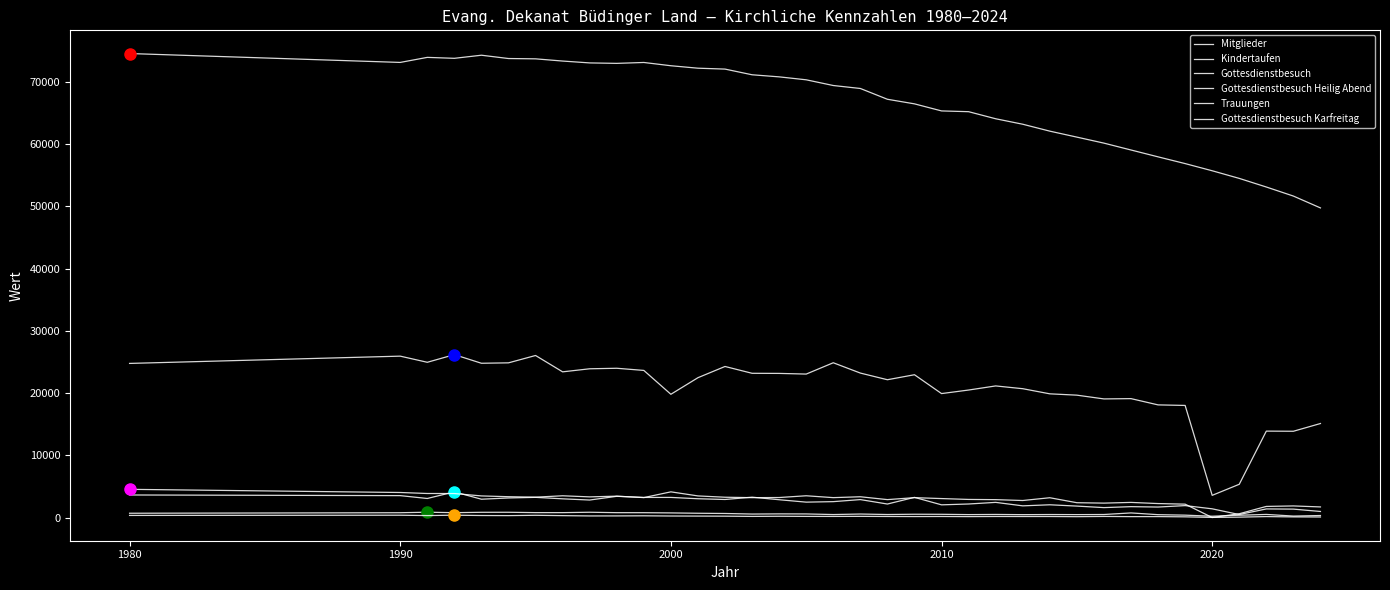

Reading left to right, transcribe all the data shown in this chart.

Mitglieder: 74587	73158	73969	73818	74316	73784	73734	73379	73079	73006	73150	72625	72230	72086	71173	70837	70364	69446	68970	67235	66497	65362	65238	64102	63222	62111	61151	60184	59081	57979	56895	55742	54516	53130	51675	49769
Kindertaufen: 689	771	854	779	840	845	786	785	849	780	776	742	686	650	558	585	575	479	561	484	528	518	469	495	461	482	467	486	738	457	382	207	368	498	232	320
Gottesdienstbesuch: 3624	3521	3061	4124	2943	3143	3243	3005	2811	3411	3229	3232	3019	2900	3272	2861	2473	2553	2882	2169	3240	2039	2175	2435	1877	2048	1838	1594	1748	1685	1916	1399	480	1382	1352	973
Gottesdienstbesuch Heilig Abend: 24773	25942	24954	26186	24798	24865	26047	23418	23910	23994	23647	19811	22478	24281	23185	23167	23060	24879	23222	22150	22954	19924	20494	21154	20708	19884	19670	19066	19113	18106	18018	3565	5345	13890	13868	15111
Trauungen: 336	370	313	375	323	307	358	303	255	259	276	243	230	216	179	203	181	176	187	169	155	167	147	167	162	164	137	175	145	150	110	16	63	151	99	84
Gottesdienstbesuch Karfreitag: 4532	4024	3863	3855	3472	3346	3272	3495	3318	3434	3203	4127	3473	3262	3194	3214	3497	3197	3337	2878	3194	3047	2908	2873	2735	3181	2381	2315	2429	2244	2149	0	607	1785	1863	1703